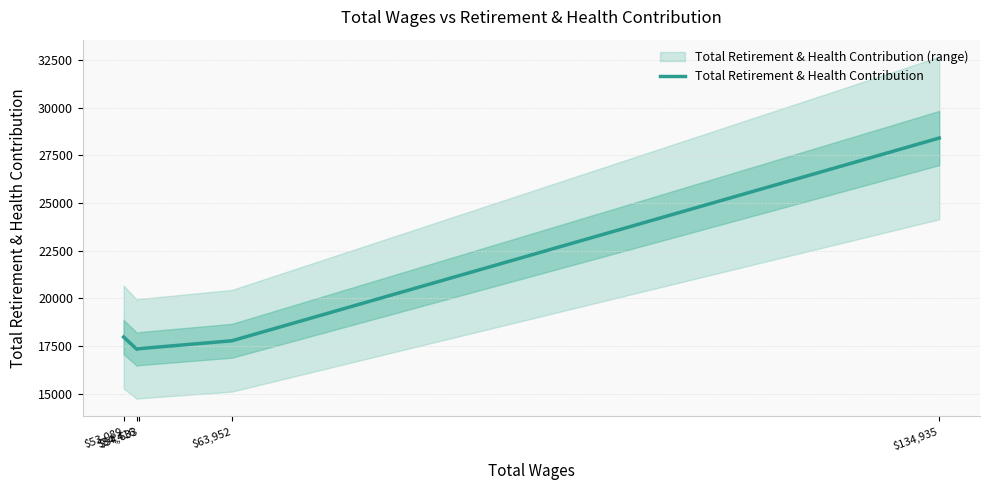

What is the approximate value at $53,089?

17977